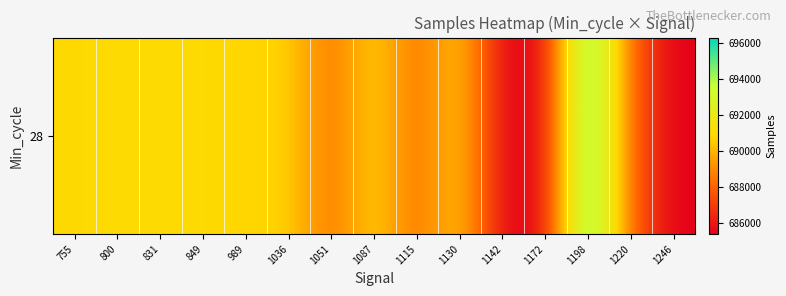

What is the difference between the second highest and second lowest values?

5560